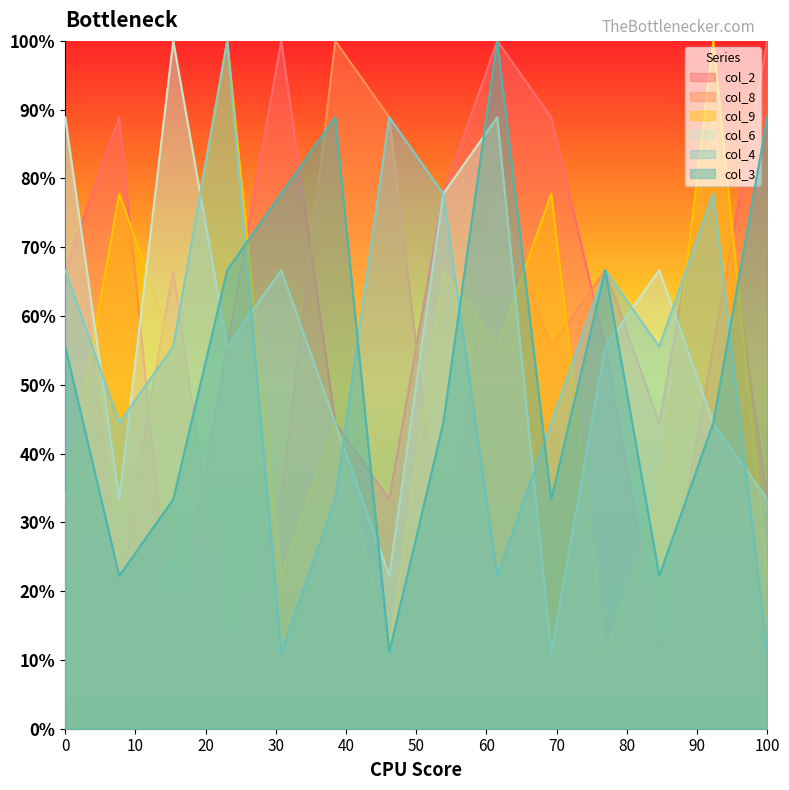

Is the value of col_3 at 6 greater than the value of col_6 at 4?

Yes